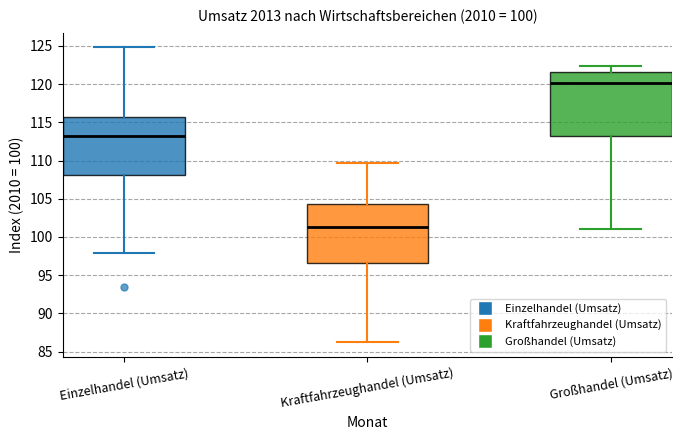

Which box is the tallest, from its lower edge to its upper edge?

Großhandel (Umsatz)